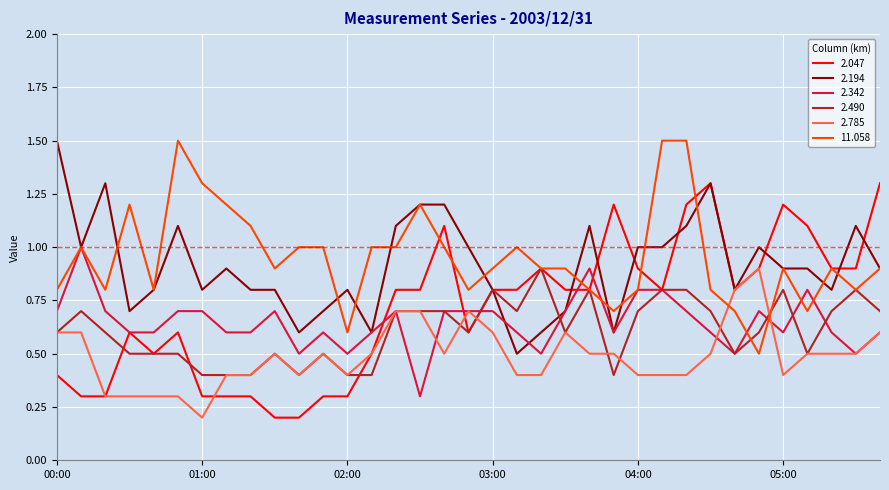

What is the minimum value for 2.490?

0.4